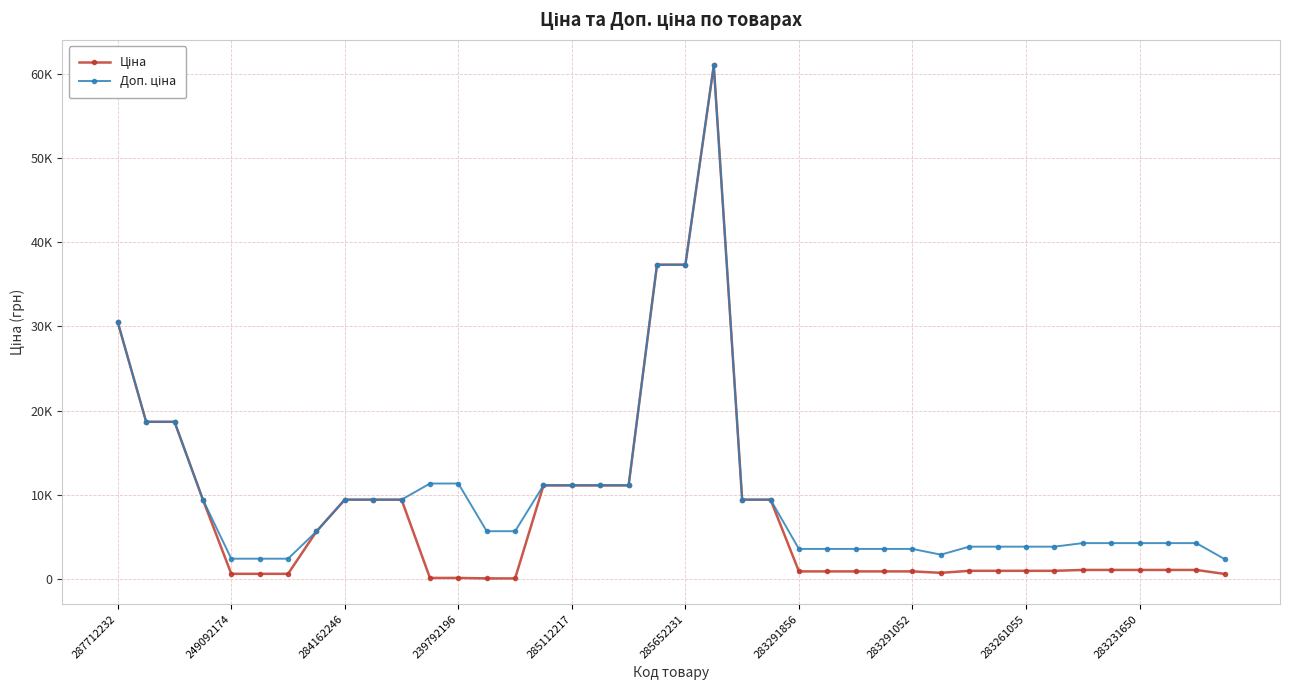

Does the chart have visible grid lines?

Yes